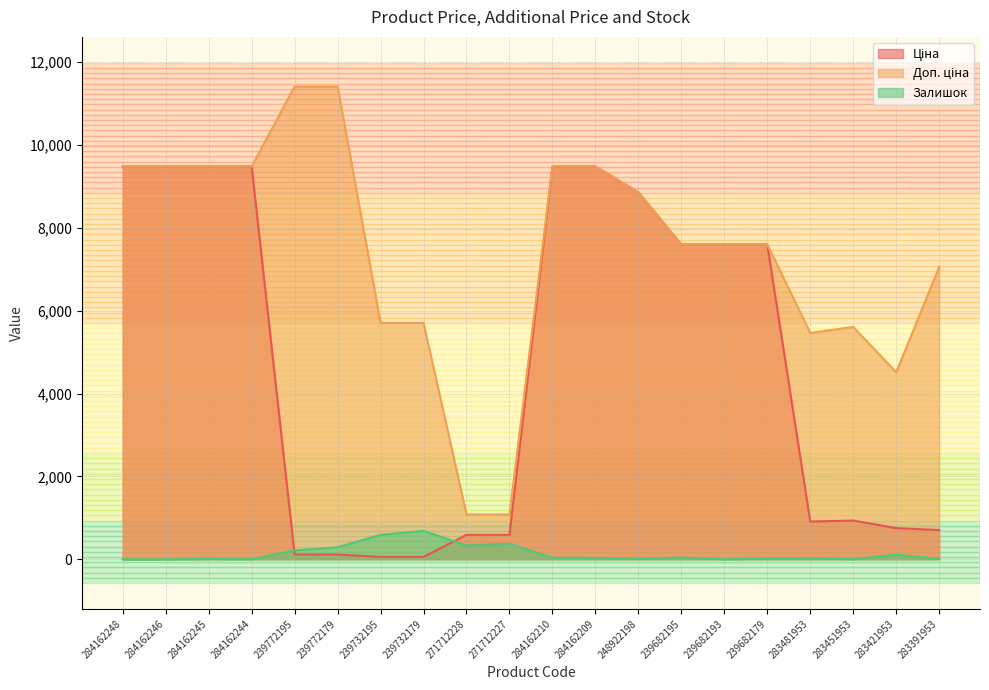

Count the number of categories in the chart.

20